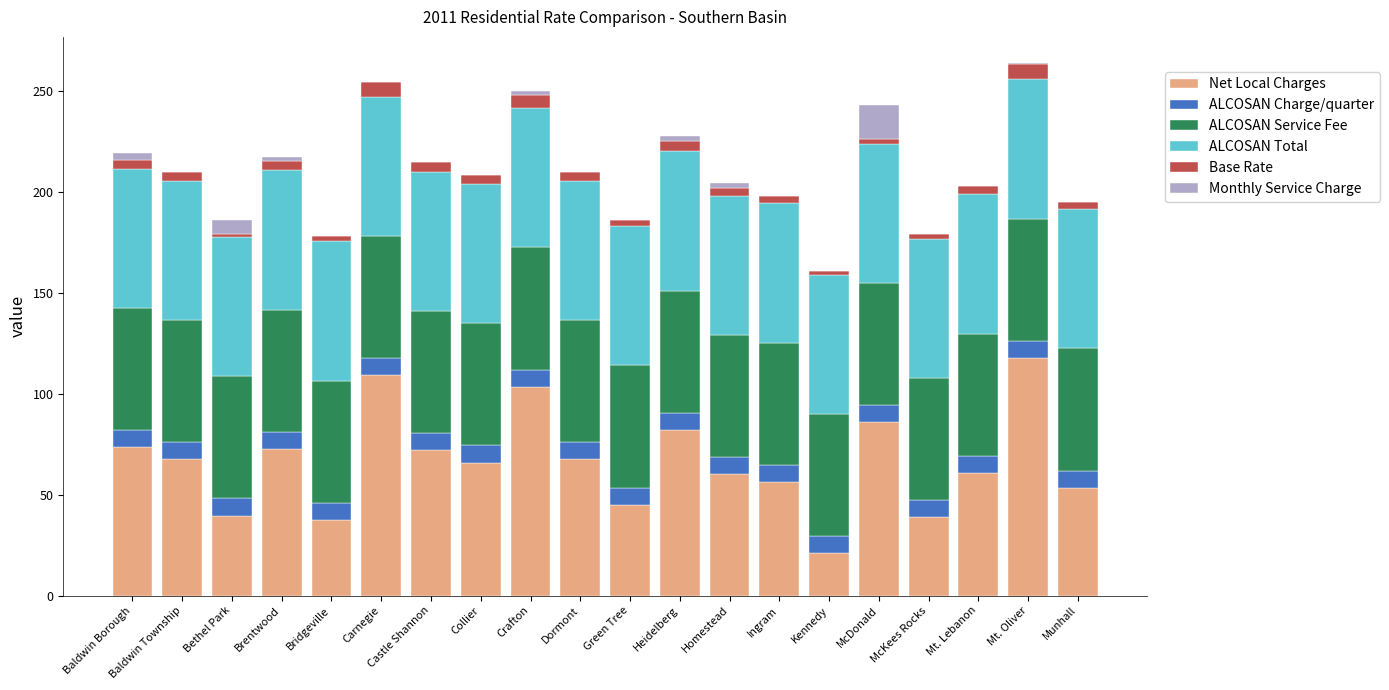

What is the average value of the Net Local Charges series?

66.5